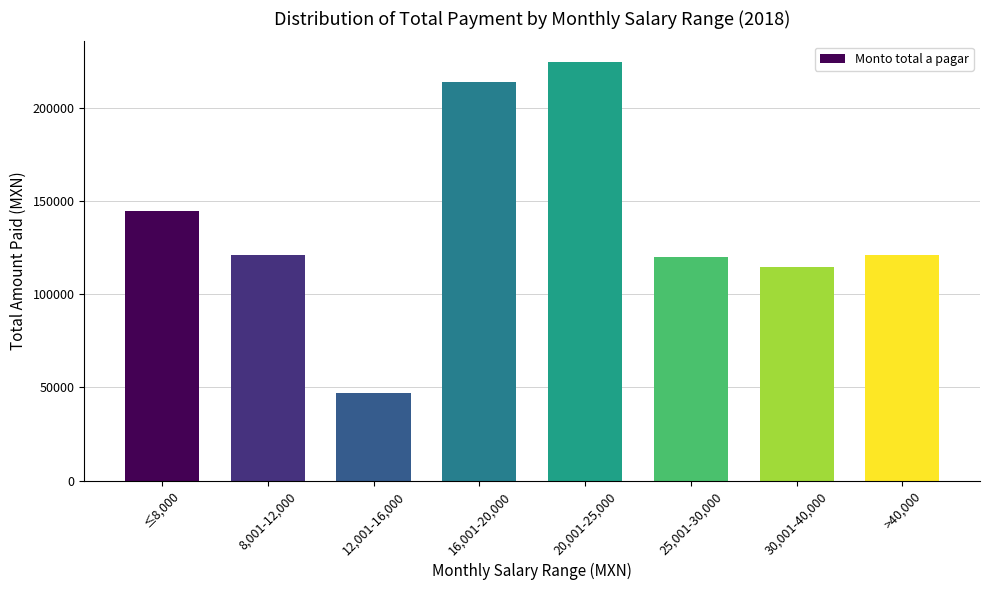

What is the average value?

138216.3